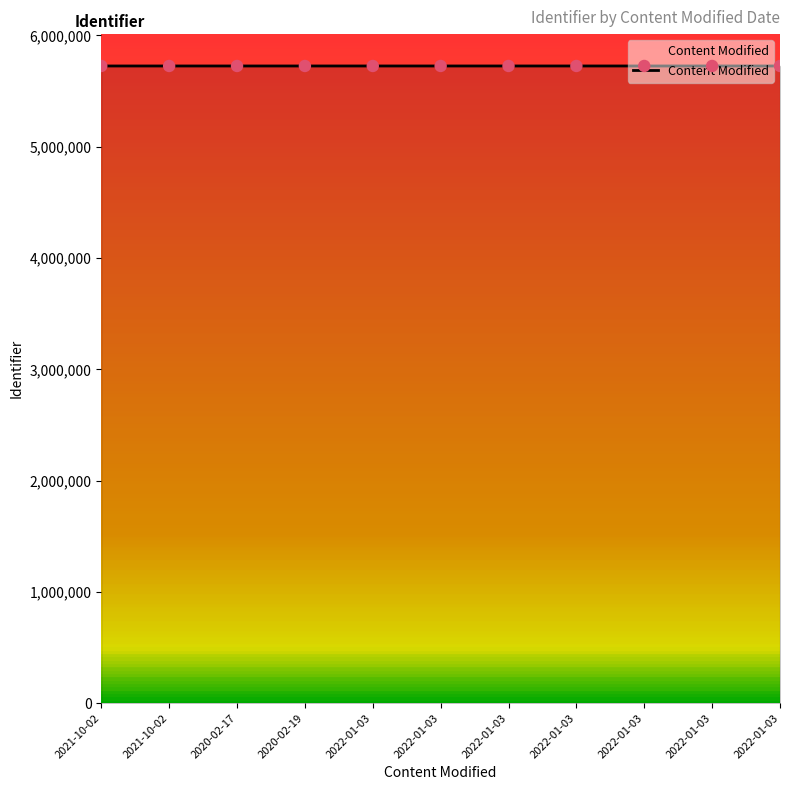

Approximately how many times larger is the value at 2022-01-03 compared to 2022-01-03?

1.0